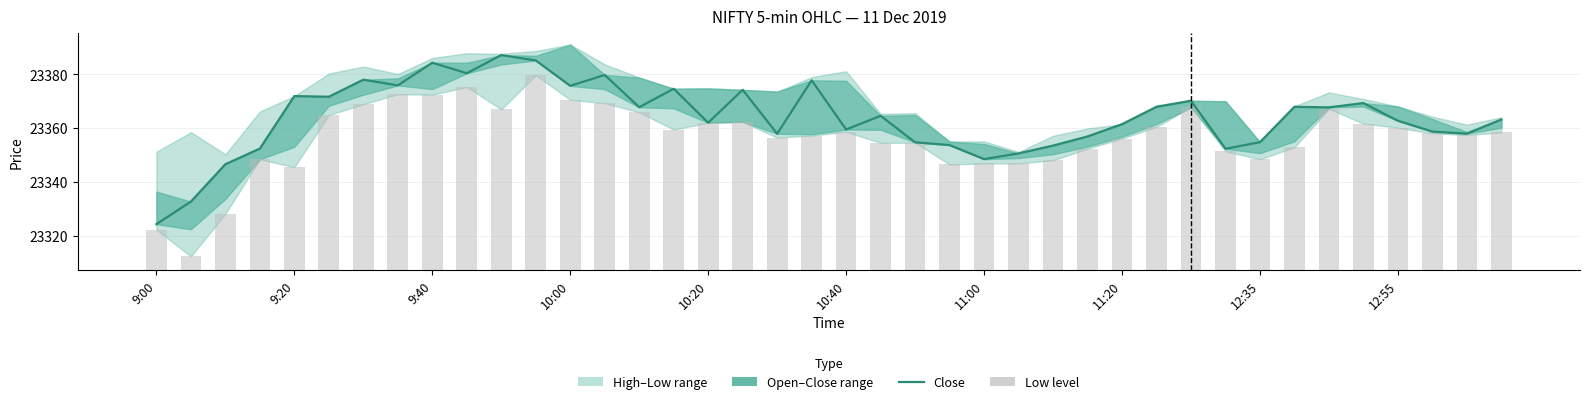

The value of Close at 18 is 23357.9. True or false?

True